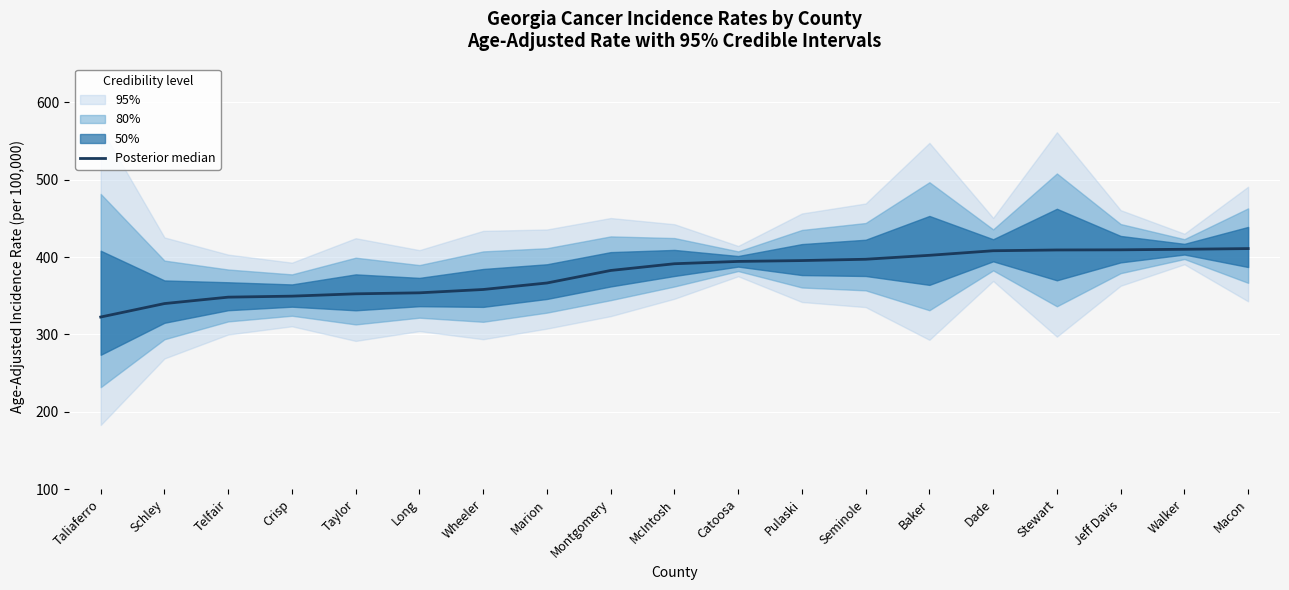

Where does the data first go above 391?

McIntosh